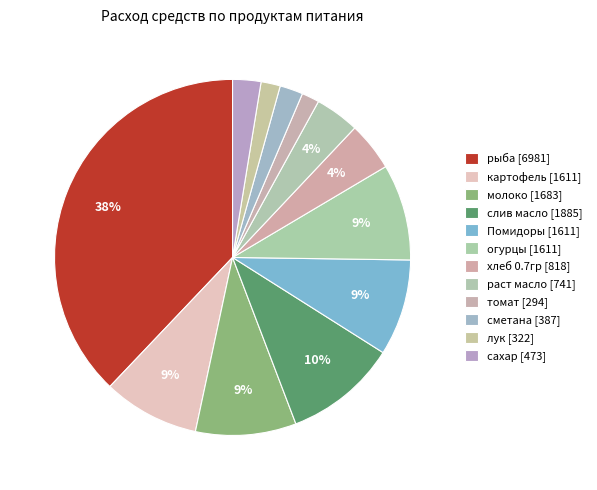

How many slices are in this pie chart?

12